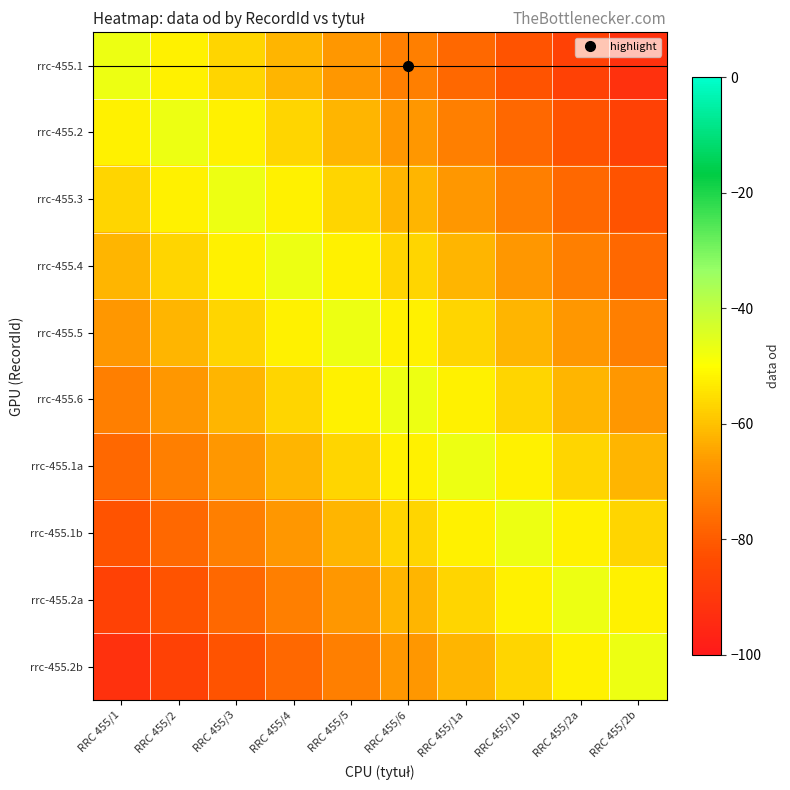

Which has a higher value, RRC 455/2a or RRC 455/2?

RRC 455/2